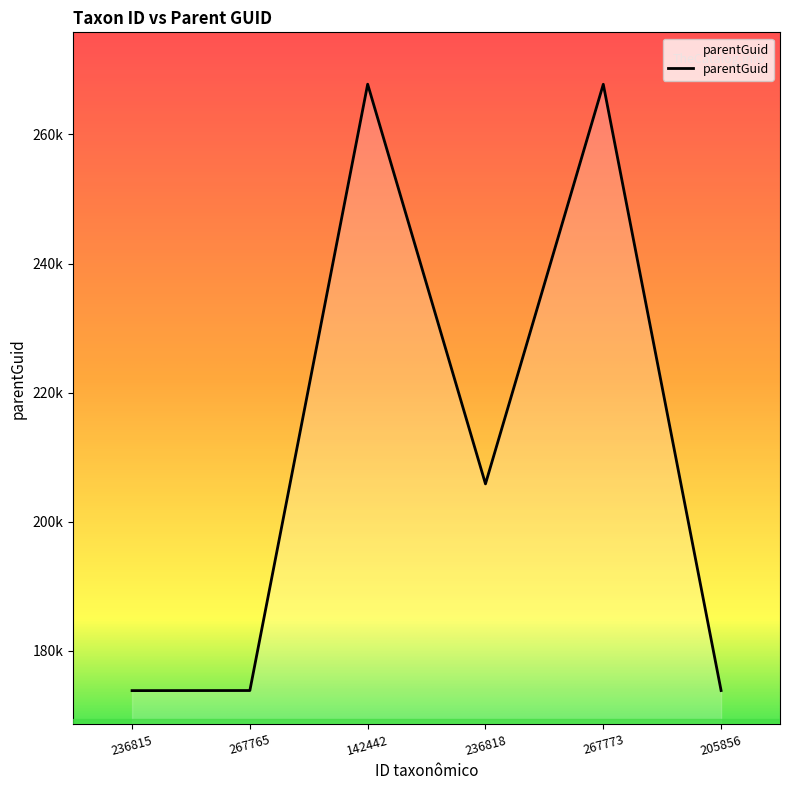

True or false: the data shows 40785 at 236815.

False